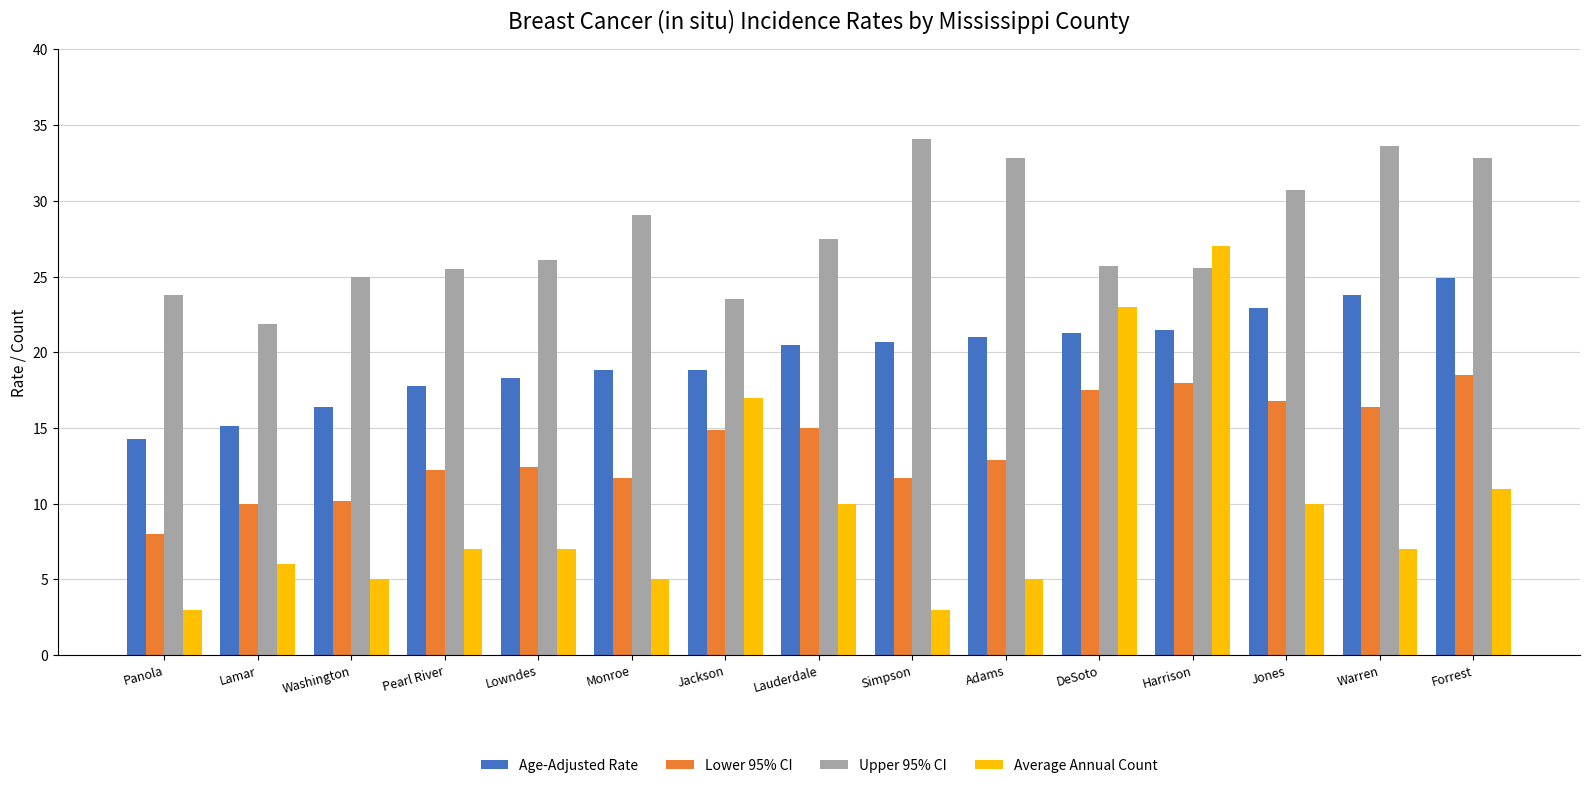

What is the maximum value for Upper 95% CI?

34.1